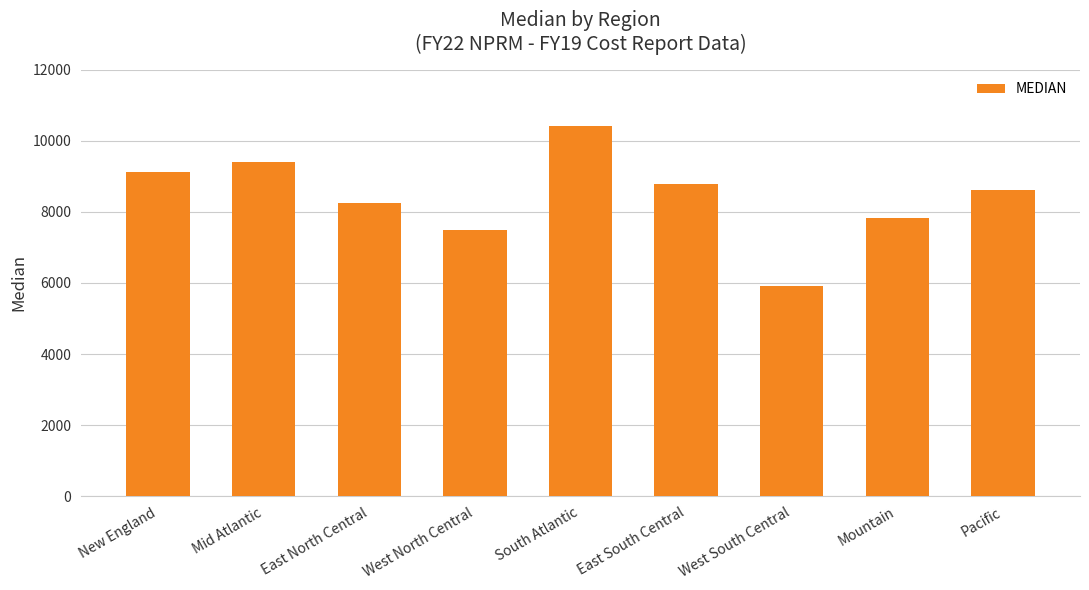

What value does the data have at South Atlantic, to the nearest 100?

10400